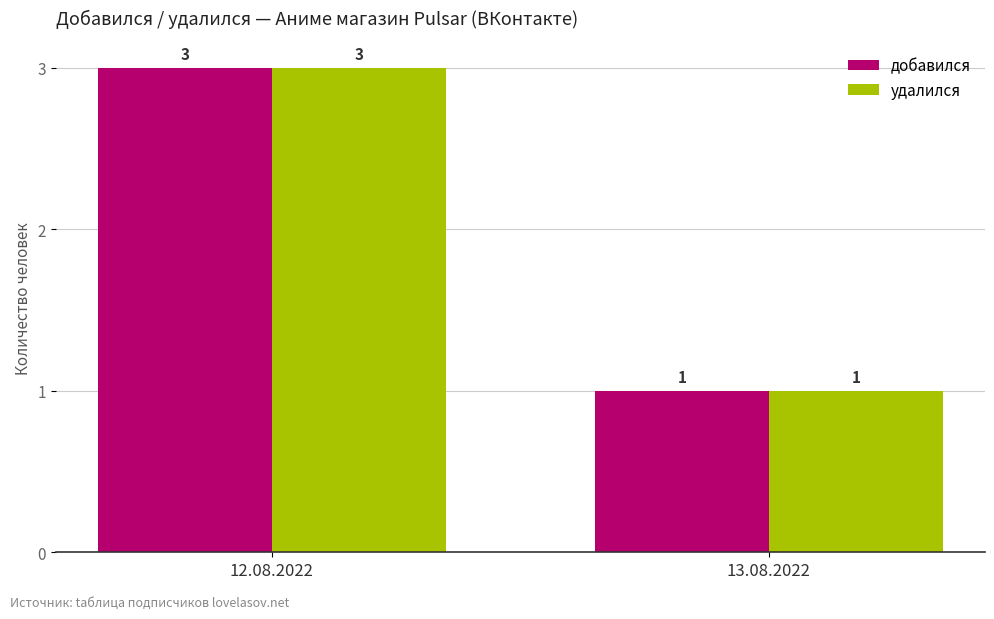

True or false: добавился has a value of 3 at 12.08.2022.

True